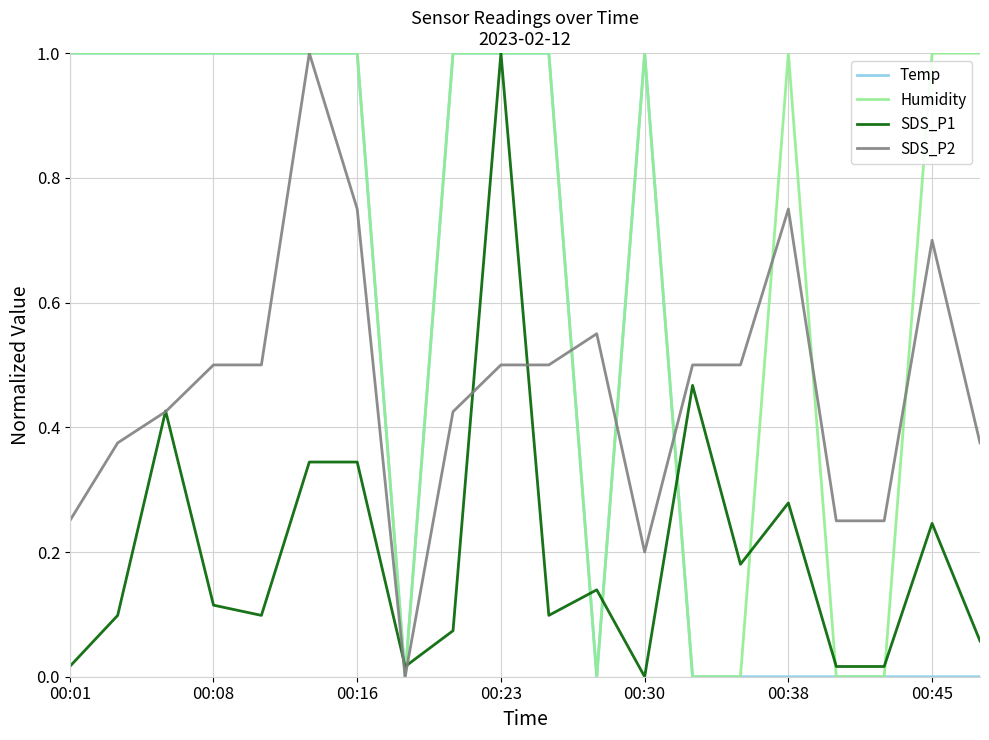

Rank the series by their average value, from highest to lowest.

Humidity, Temp, SDS_P2, SDS_P1